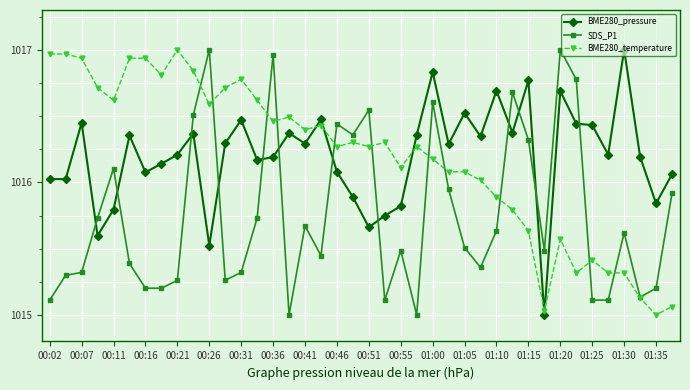

Which series ends up on top after the final intersection of BME280_pressure and SDS_P1?

BME280_pressure